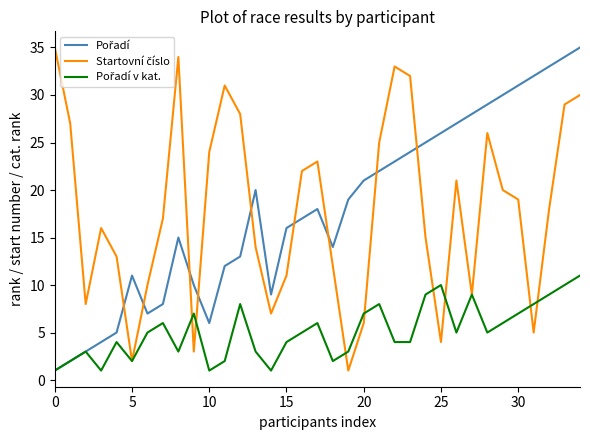

What is the maximum value shown in the chart?

35